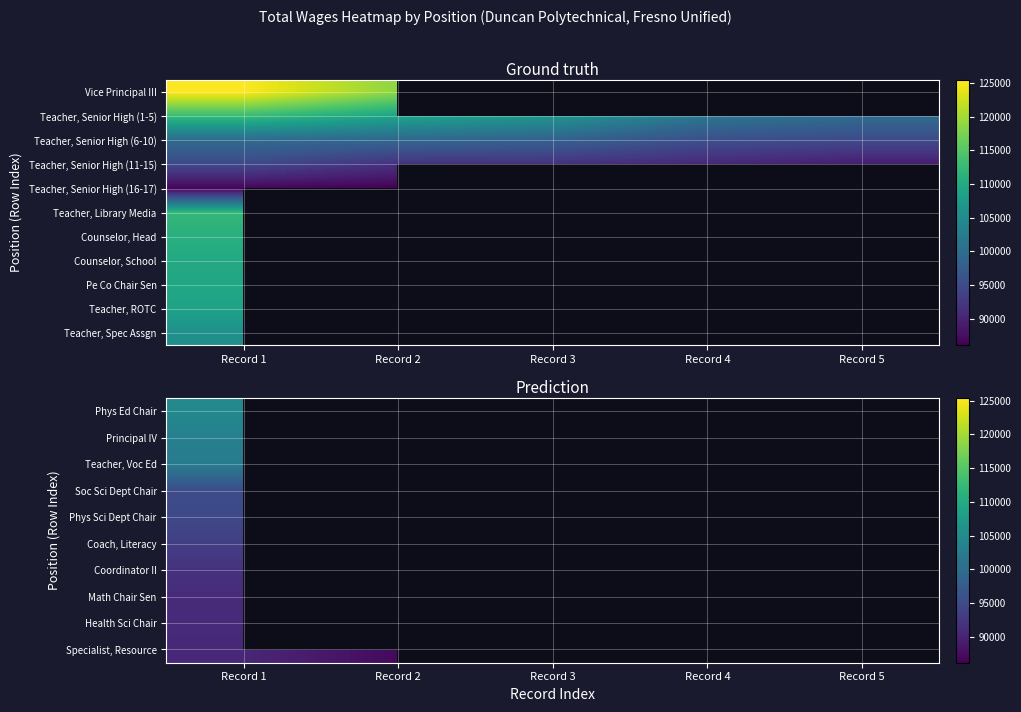

How many values in Specialist, Resource are above zero?

2